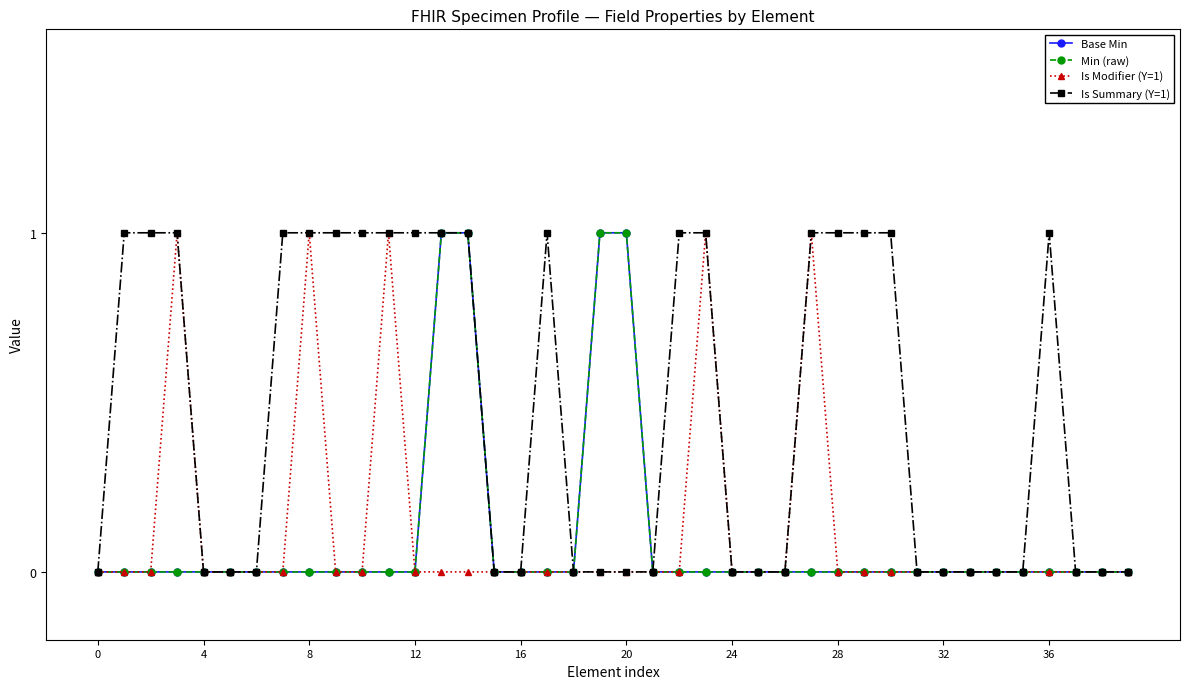

Which series has the largest total across all categories?

Is Summary (Y=1)